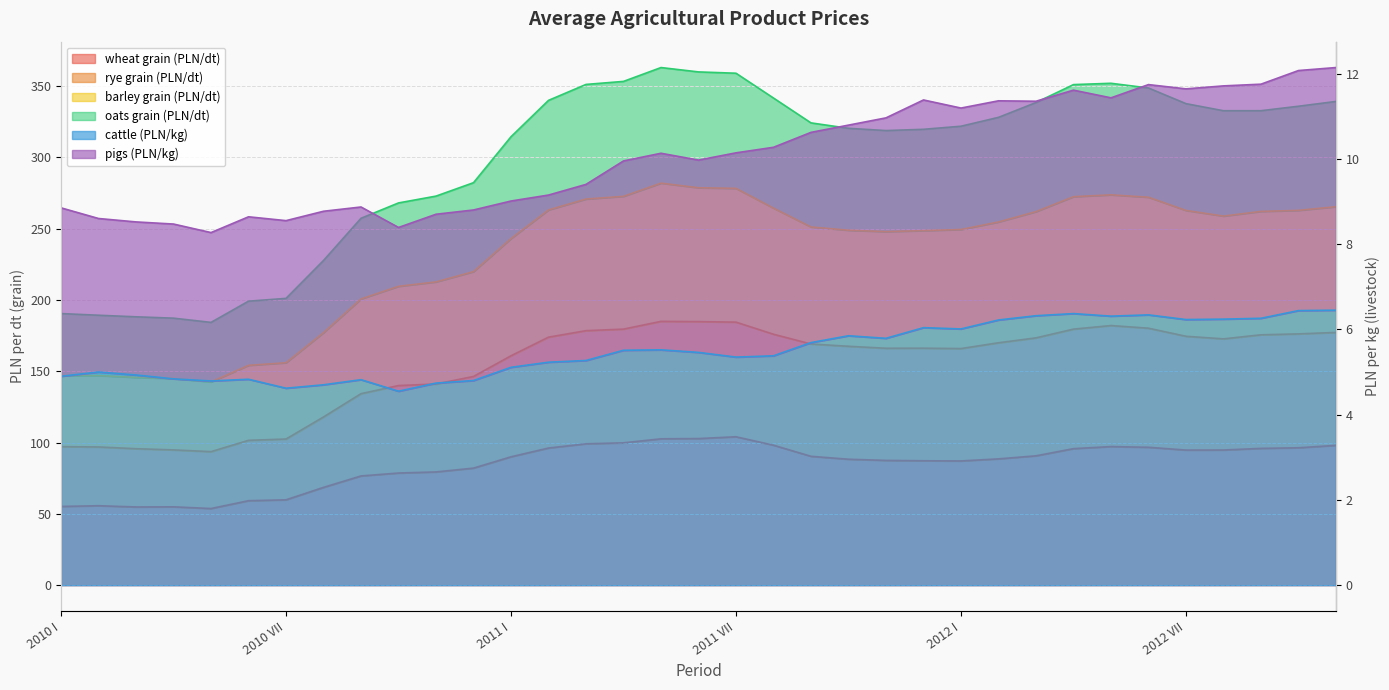

What is the maximum value for cattle (PLN/kg)?

6.5